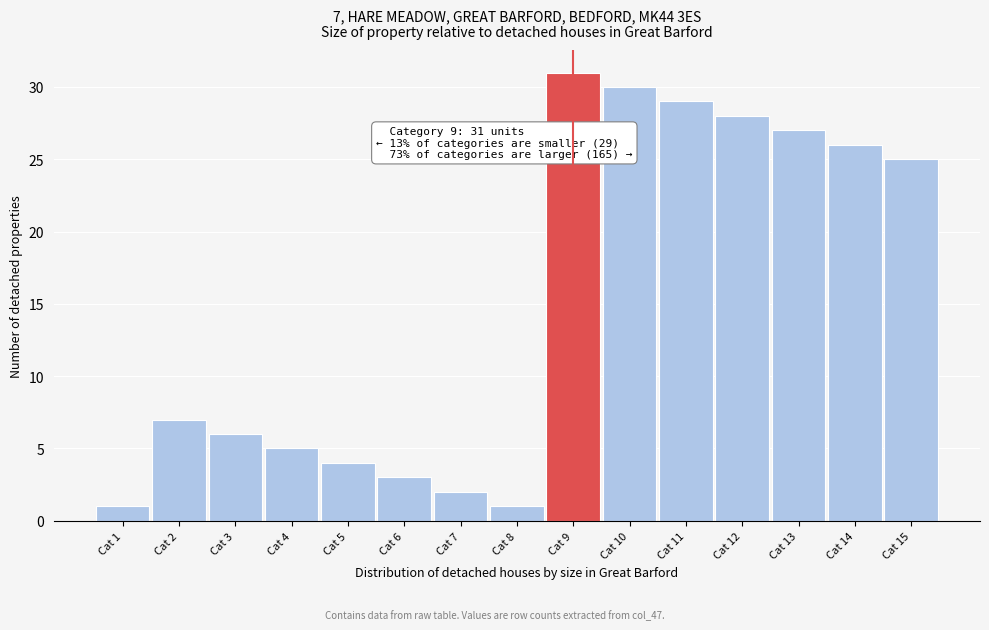

Reading left to right, list all the values displayed in this chart.

1	7	6	5	4	3	2	1	31	30	29	28	27	26	25